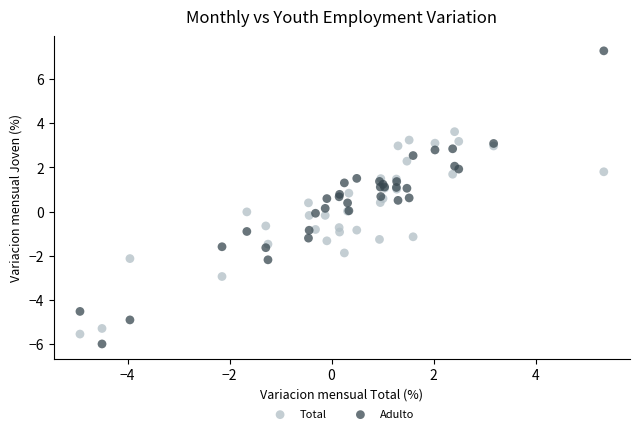

Which series has the widest spread of Y values?

Adulto